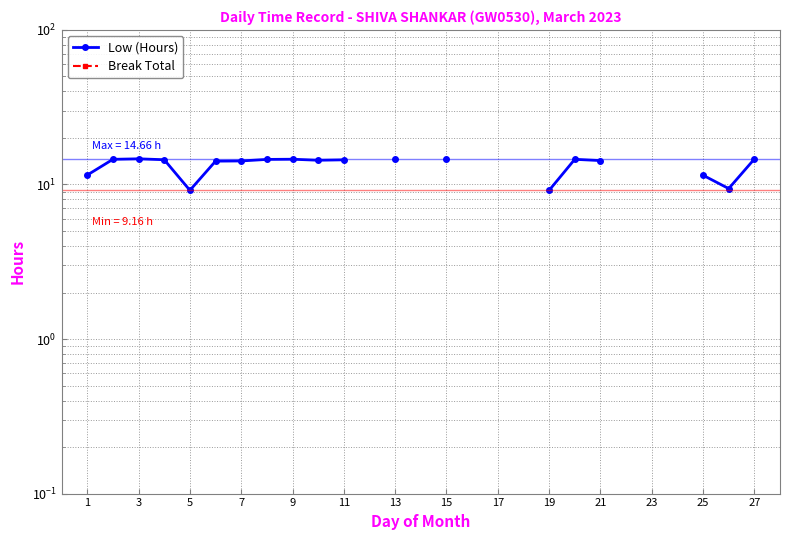

True or false: Break Total and Low (Hours) cross at least once.

False